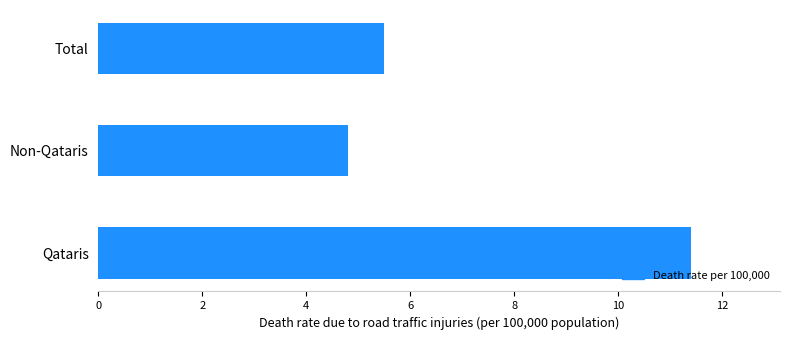

What is the difference between the maximum and minimum values?

6.6